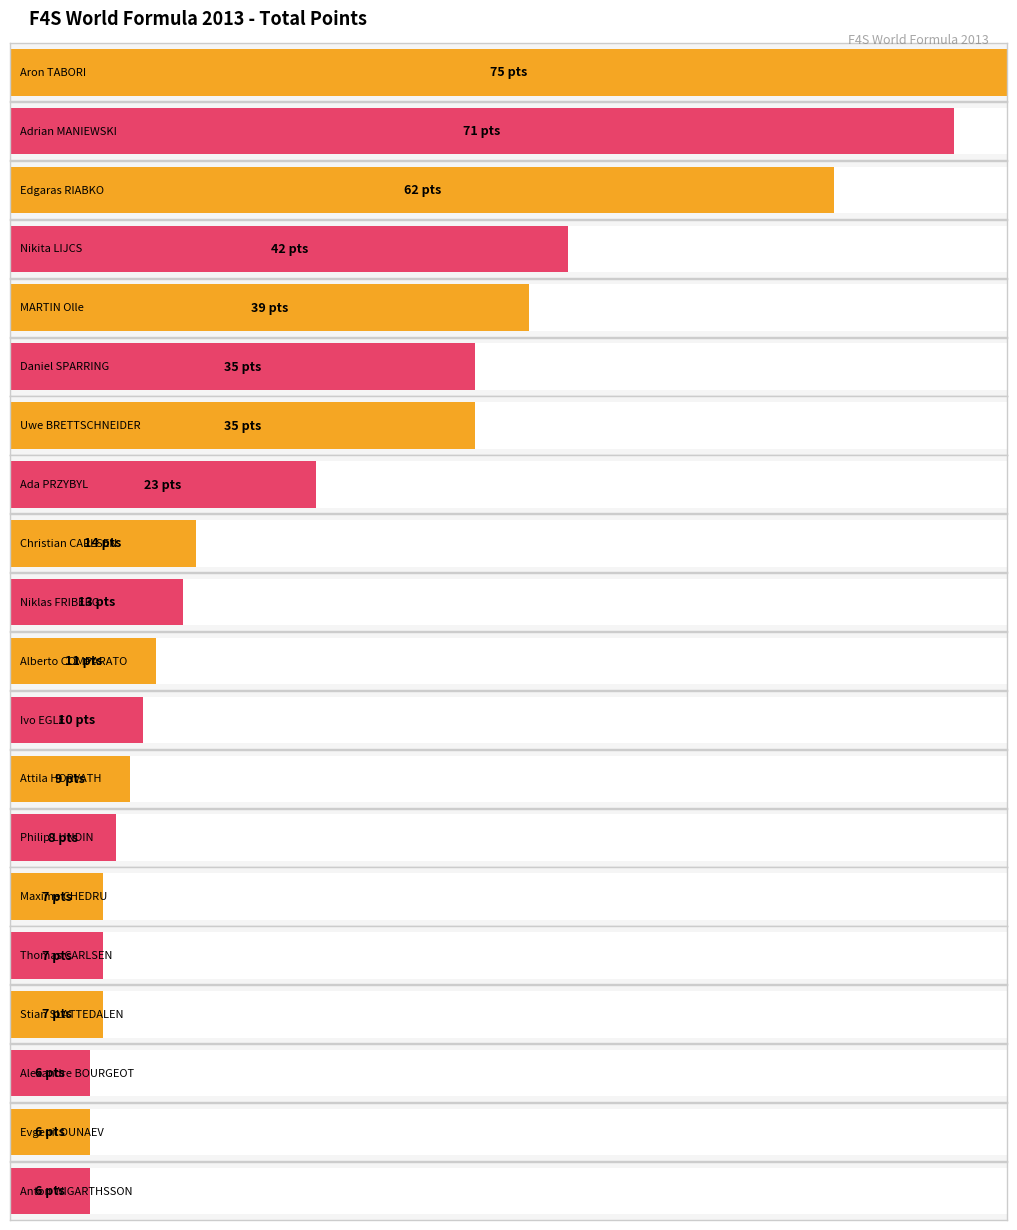

The chart shows a value of 2 at Stian SLATTEDALEN. True or false?

False